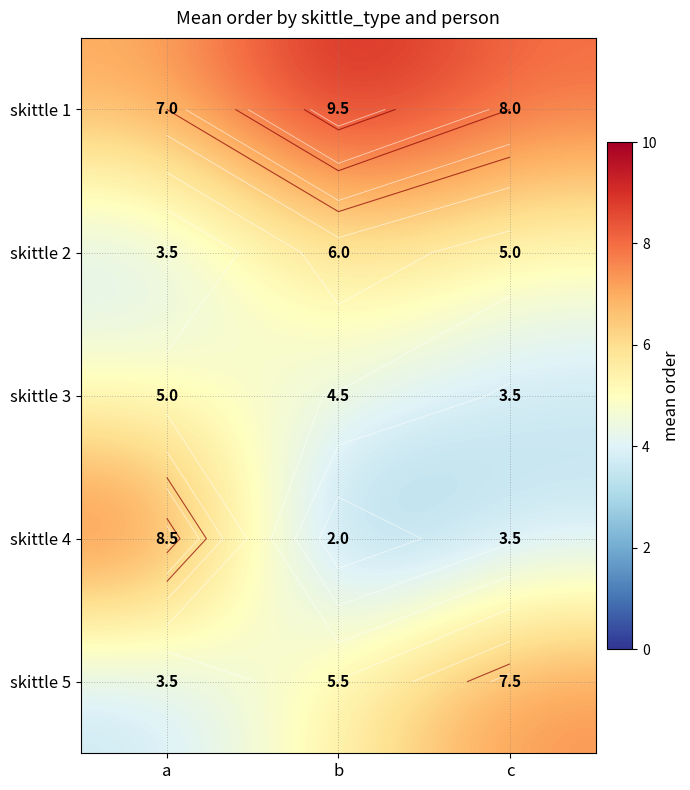

At which label does skittle 4 first exceed 3?

a